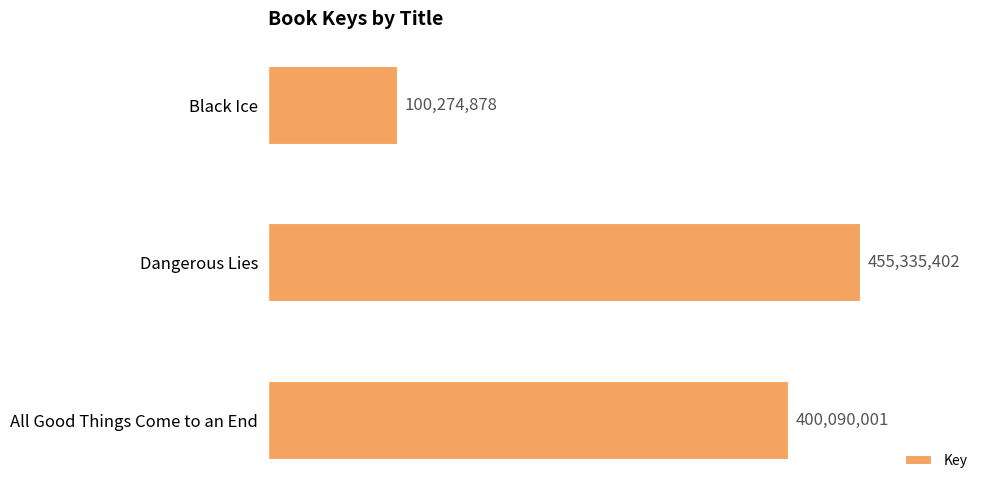

List the labels in order of value, smallest first.

Black Ice, All Good Things Come to an End, Dangerous Lies